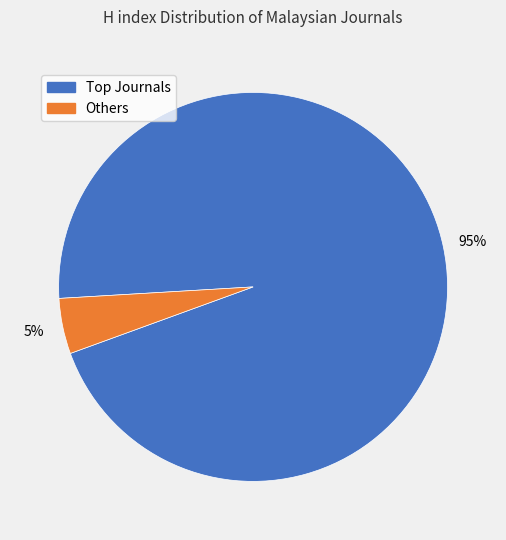

Is there any slice that represents more than half of the pie?

Yes